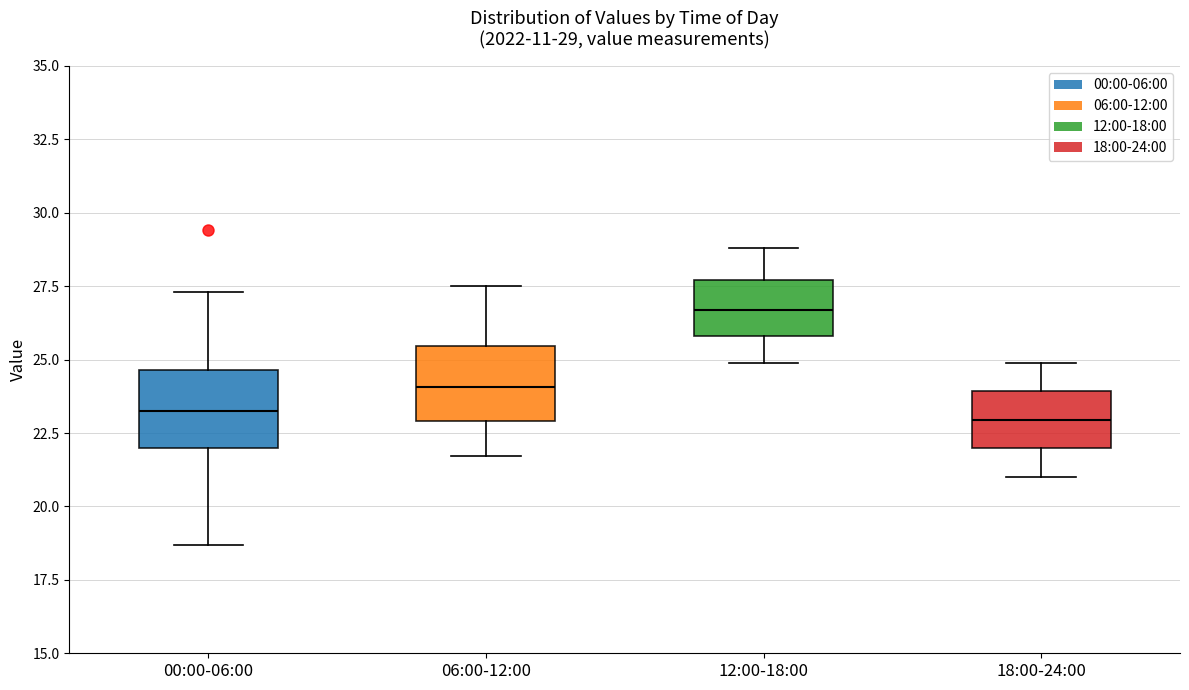

Which box's median line is the highest?

12:00-18:00